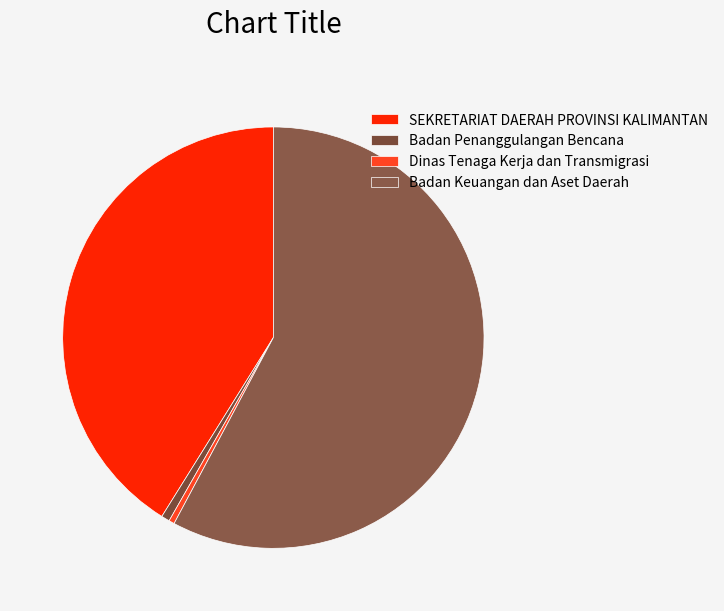

How many segments does this pie chart have?

4